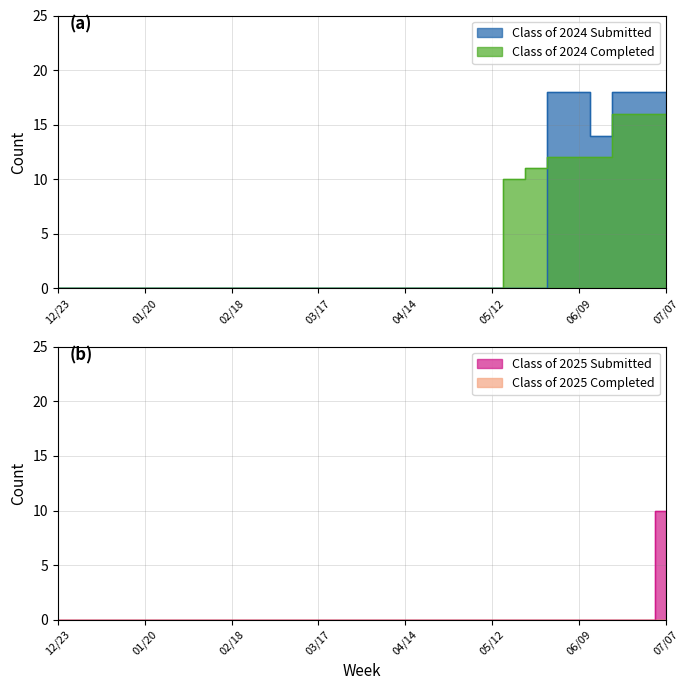

At which category does the chart reach its peak across all series?

06/02